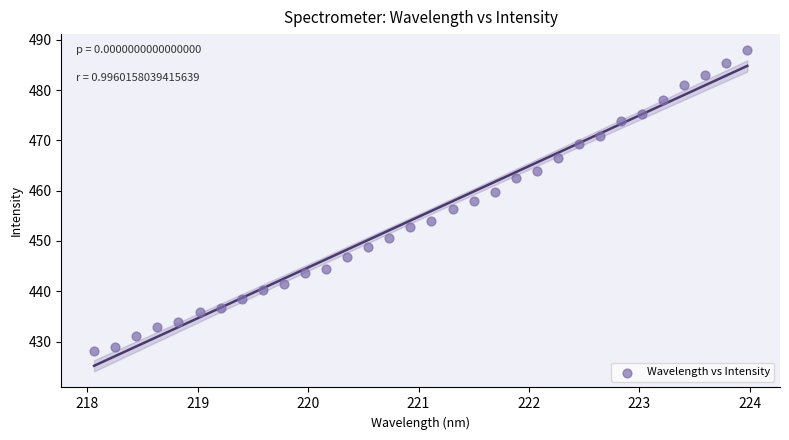

What is the range of X values (max minus min)?

5.9